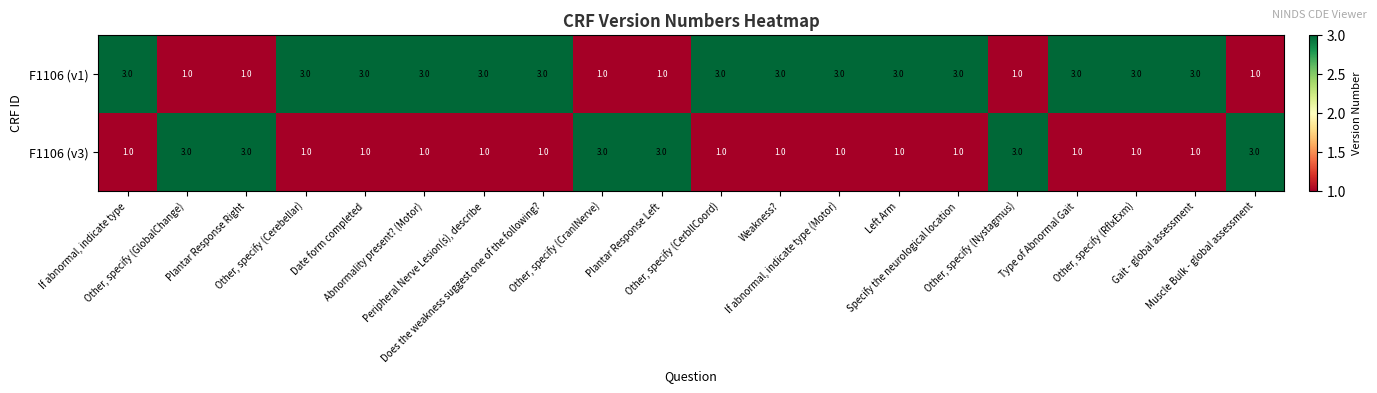

What is the highest value of the F1106 (v1) series?

3